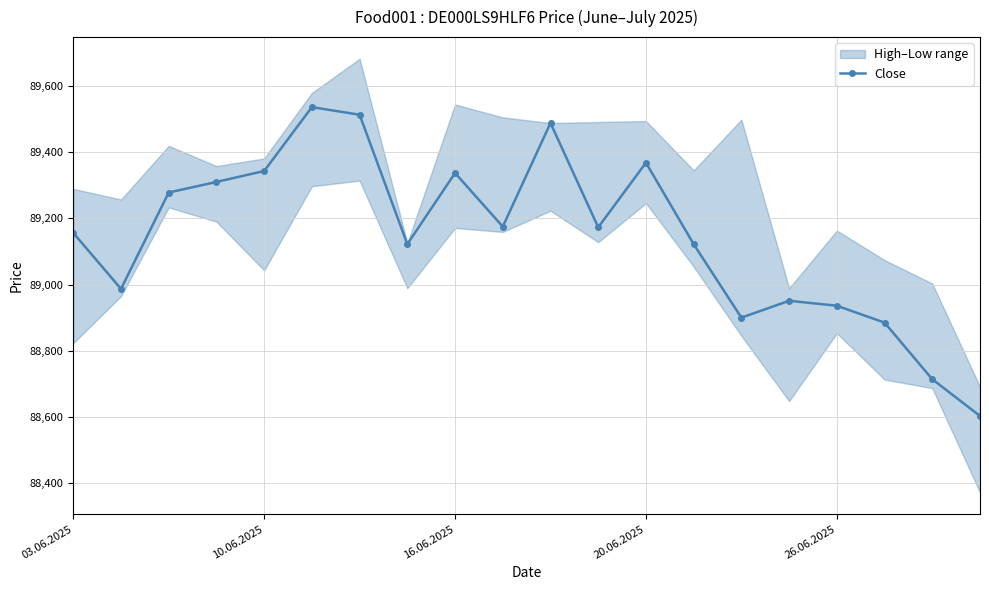

What is the difference between the maximum and minimum values?

933